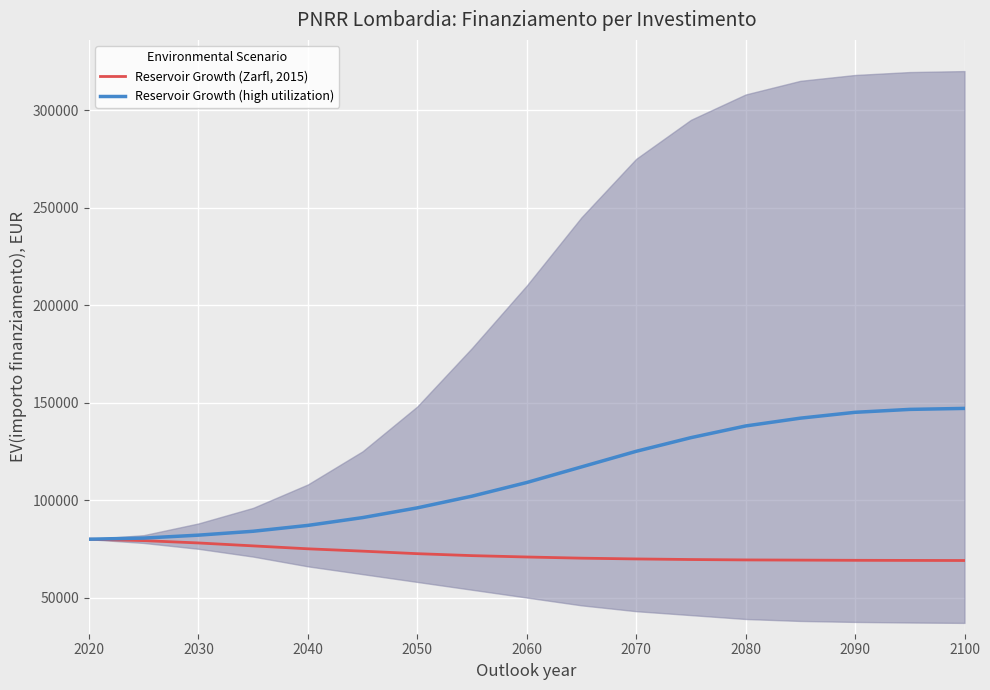

What is the highest value of the Reservoir Growth (high utilization) series?

147000